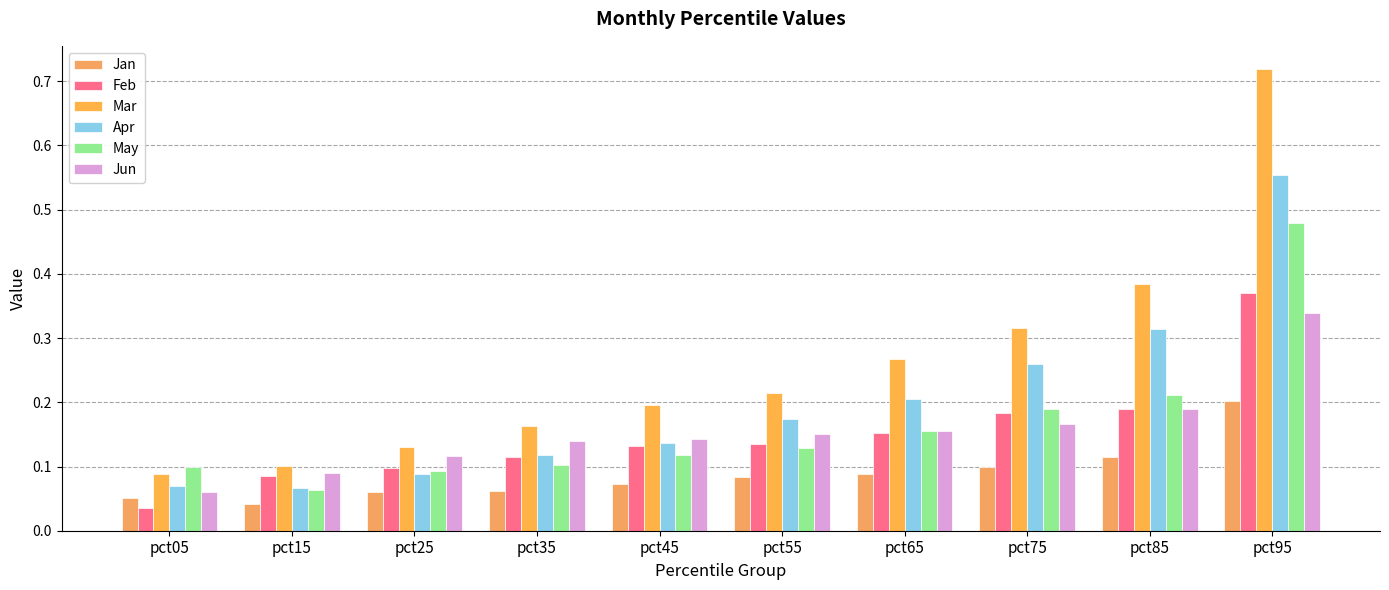

Read the Jun value at pct25.

0.1